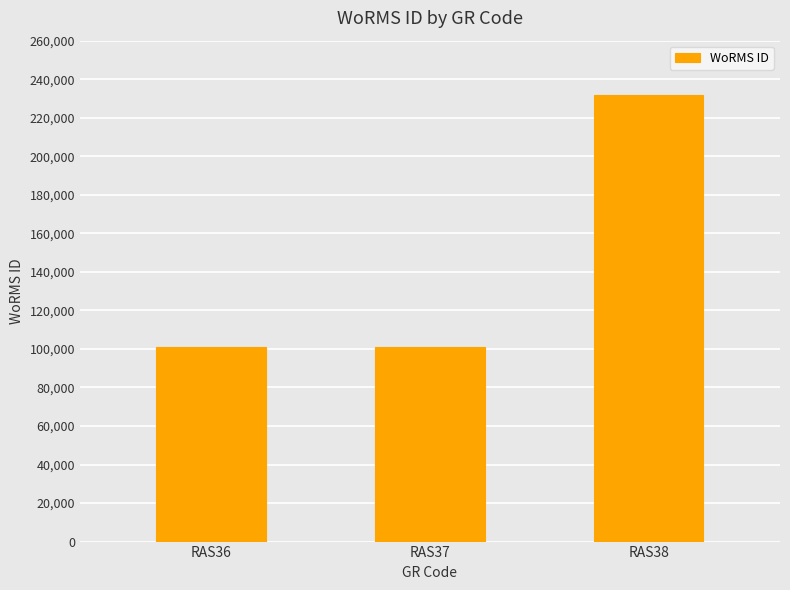

What is the sum of the values at RAS38 and RAS36?

332661